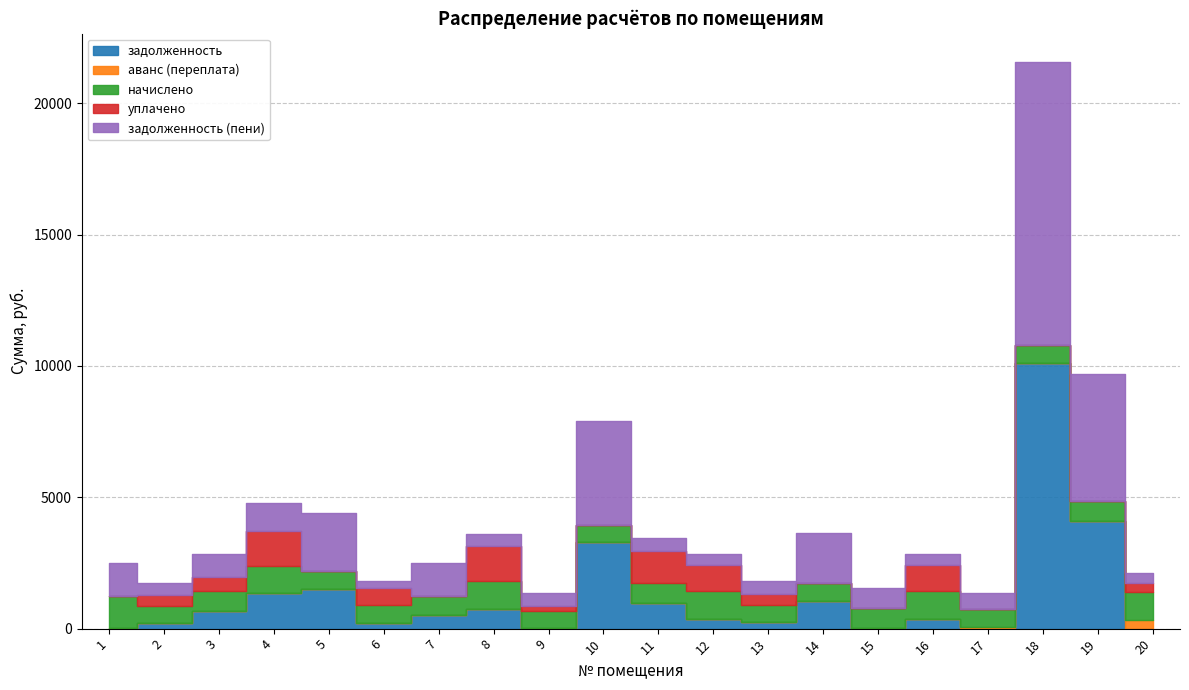

True or false: аванс (переплата) has a value of 0.0 at 7.

True